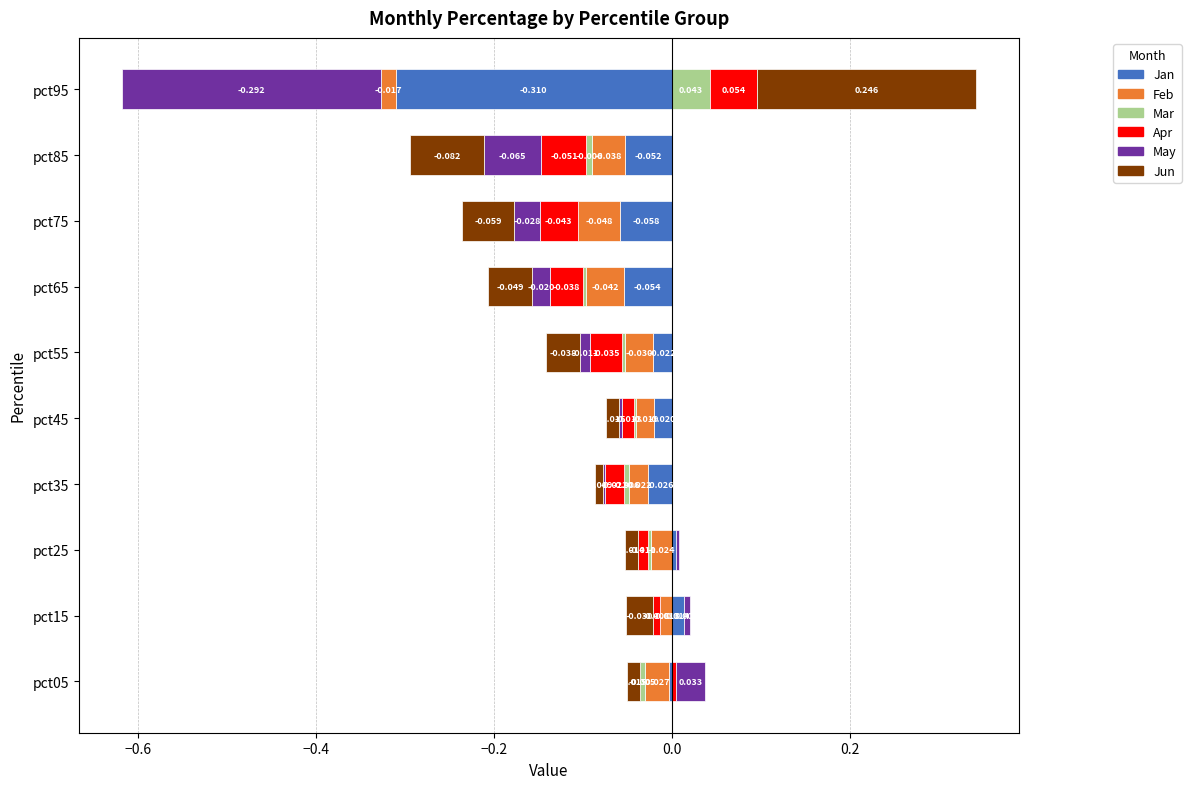

Rank the categories by Feb value from highest to lowest.

pct15, pct95, pct45, pct35, pct25, pct05, pct55, pct85, pct65, pct75